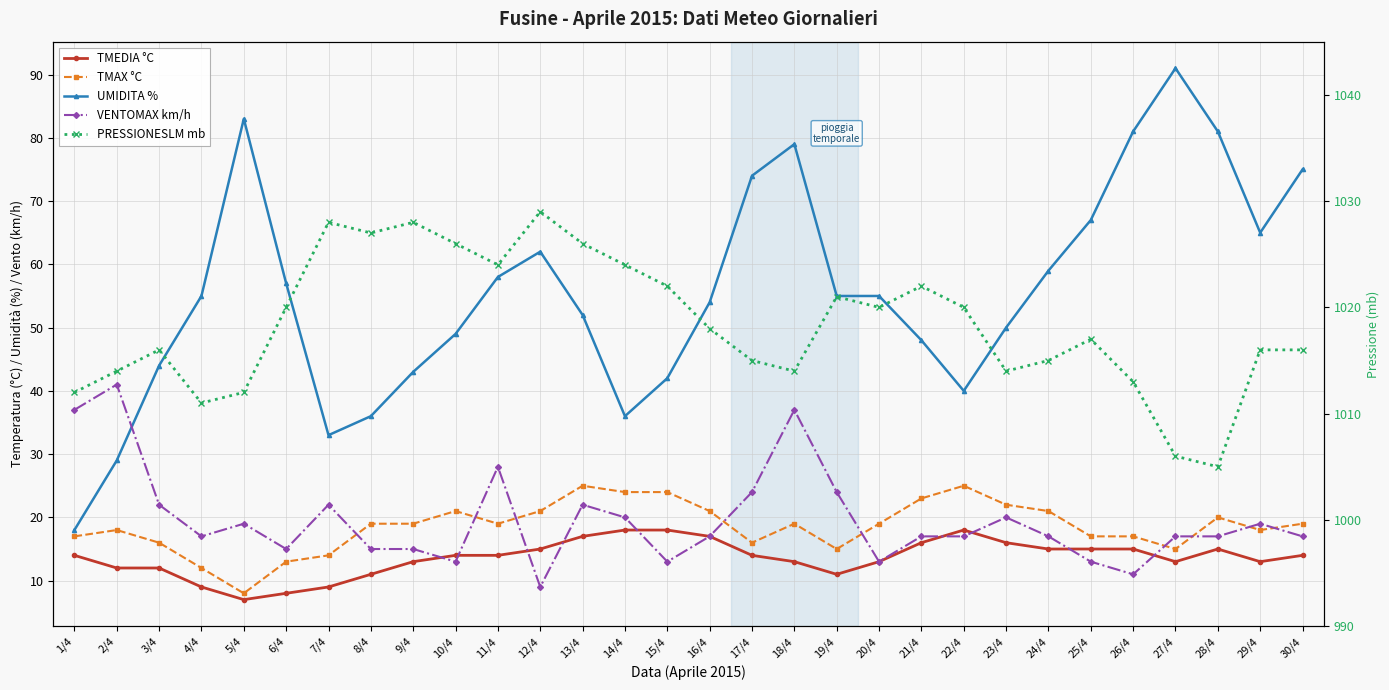

Where is the first local minimum for VENTOMAX km/h?

4/4